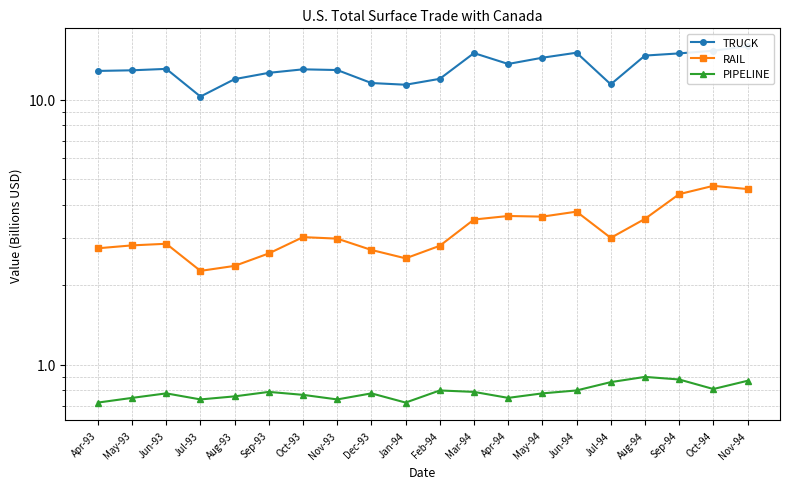

How many interior local valleys does the PIPELINE series have?

5